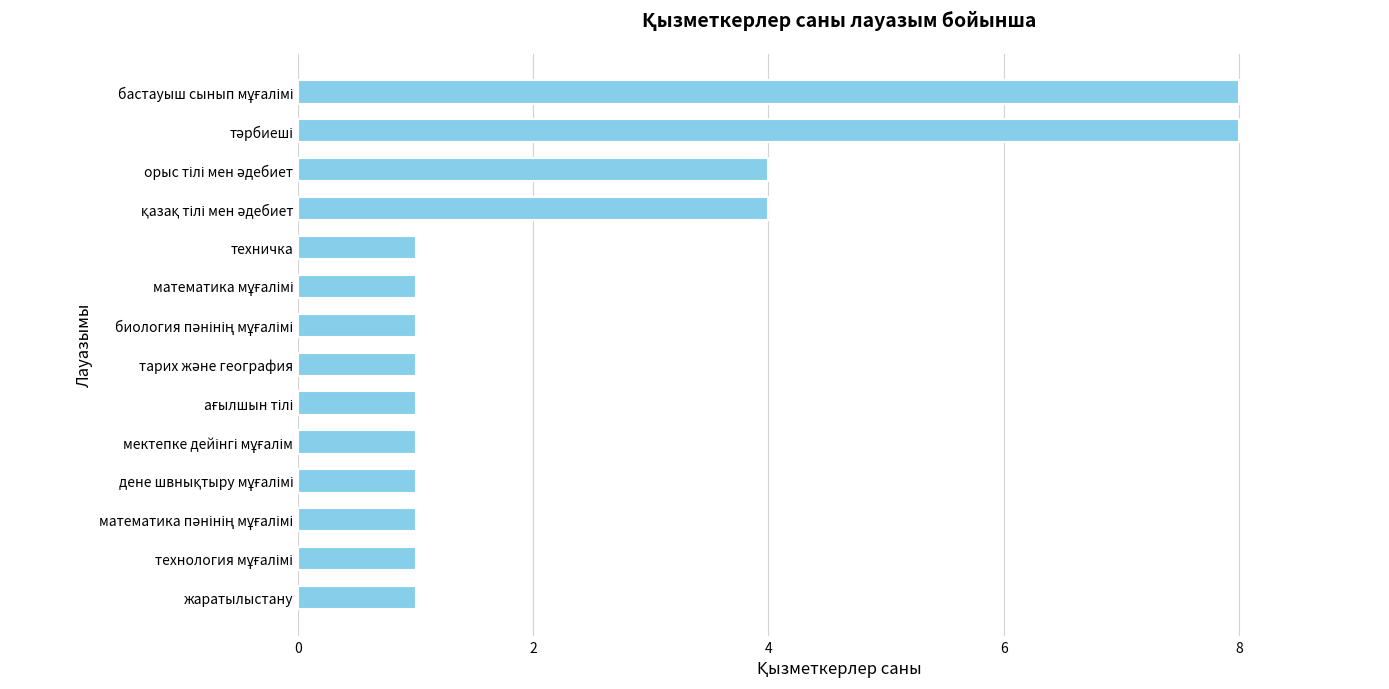

What is the minimum value shown in the chart?

1